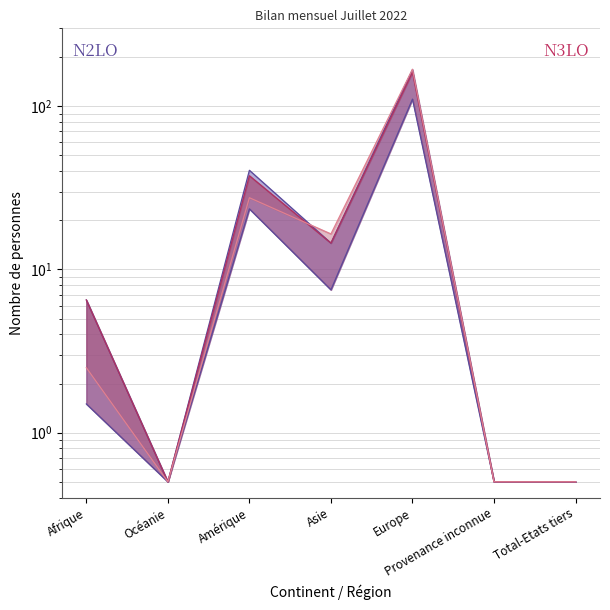

At which label does Total sorties first exceed 2?

Afrique